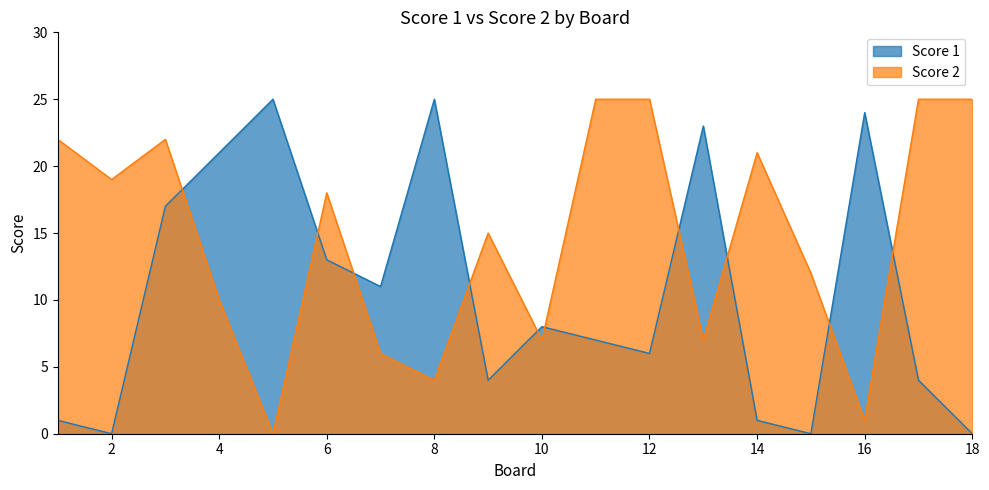

How many distinct data groups are displayed?

2